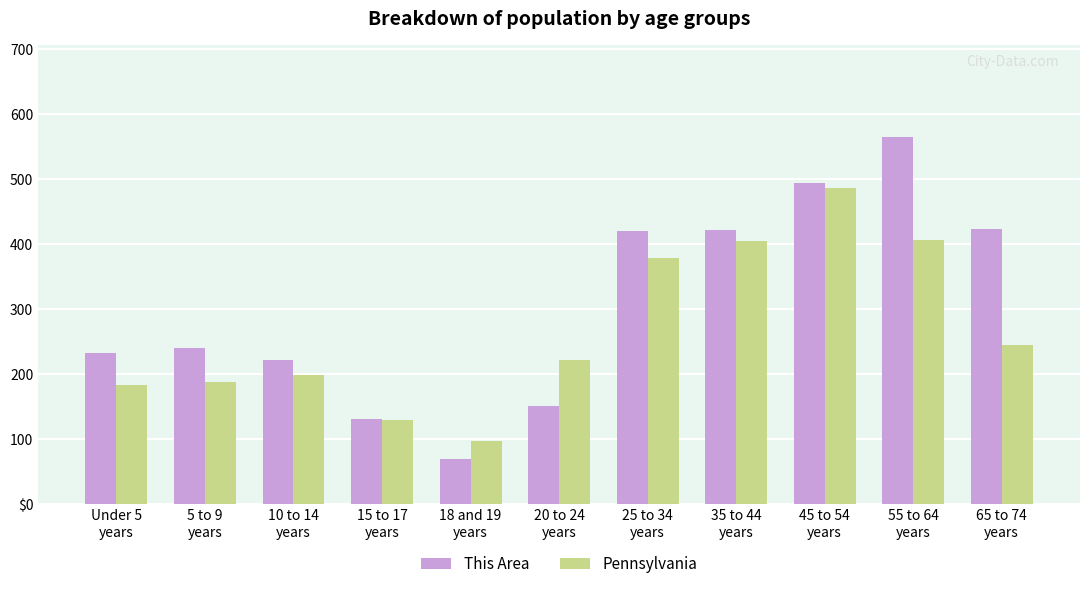

Rank the series at 18 and 19
years from lowest to highest value.

This Area, Pennsylvania